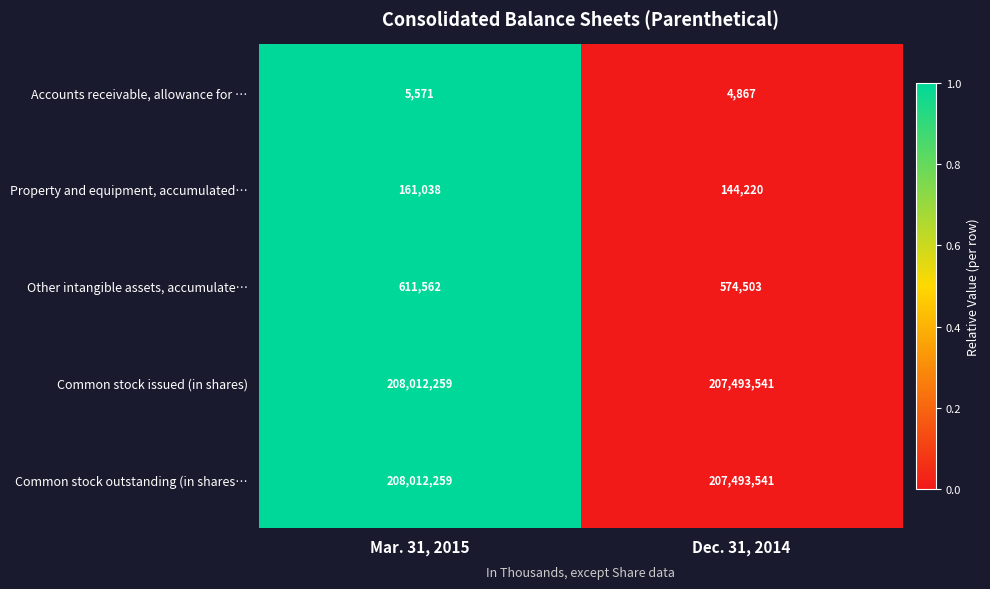

How many values in the Accounts receivable, allowance for … series are below 5571?

1